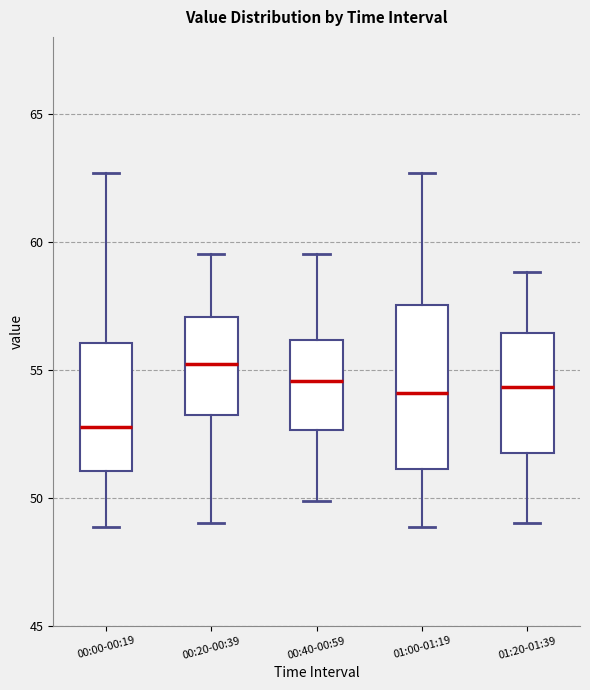

Comparing the boxes themselves (not the whiskers), which one is the tallest?

01:00-01:19